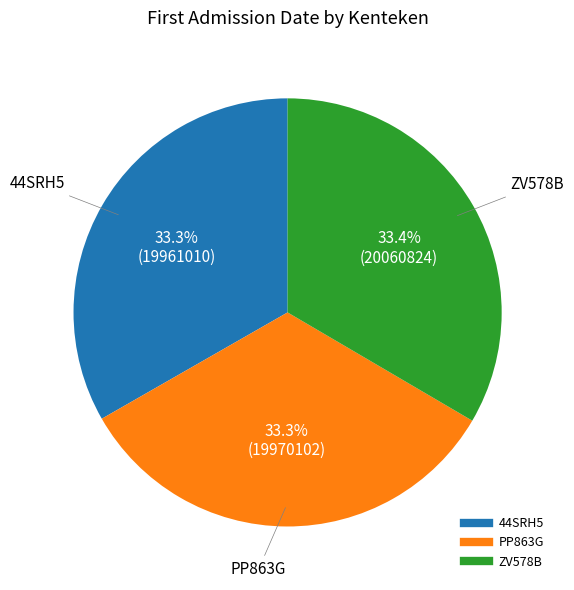

How many slices are in this pie chart?

3